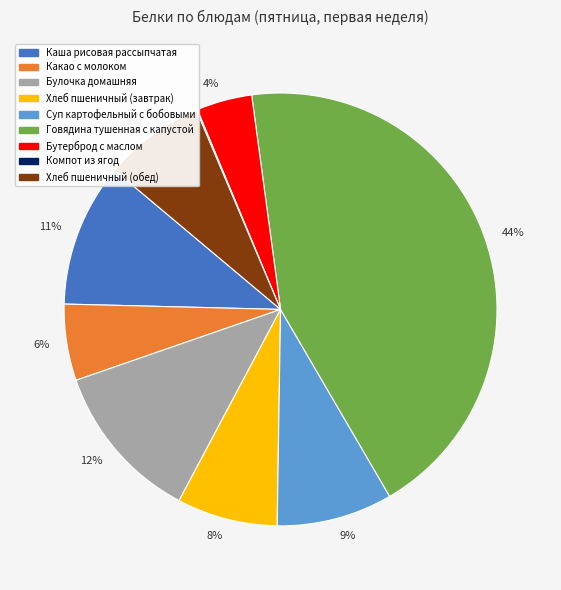

To the nearest percent, what is the average slice percentage?

11%